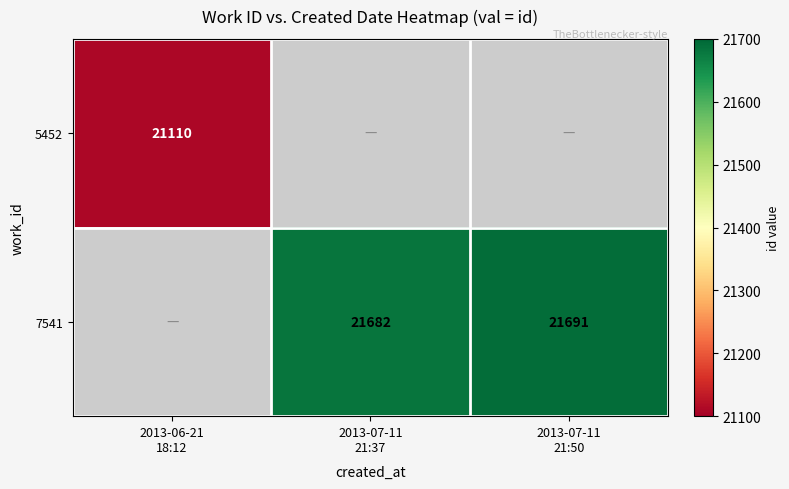

What is the maximum value shown in the chart?

21691.0